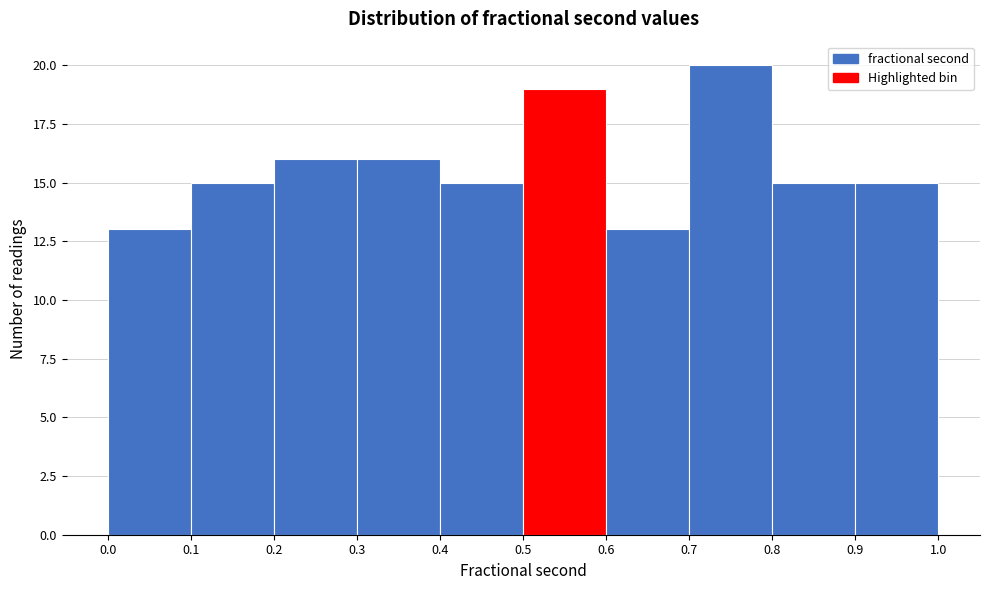

Reading left to right, list every bar in this chart as the range it spans on the x-axis followed by its height. The values are not printed on the chart, so give them approximately, as read against the axis.

0.0 to 0.1: 13
0.1 to 0.2: 15
0.2 to 0.3: 16
0.3 to 0.4: 16
0.4 to 0.5: 15
0.5 to 0.6: 19
0.6 to 0.7: 13
0.7 to 0.8: 20
0.8 to 0.9: 15
0.9 to 1.0: 15